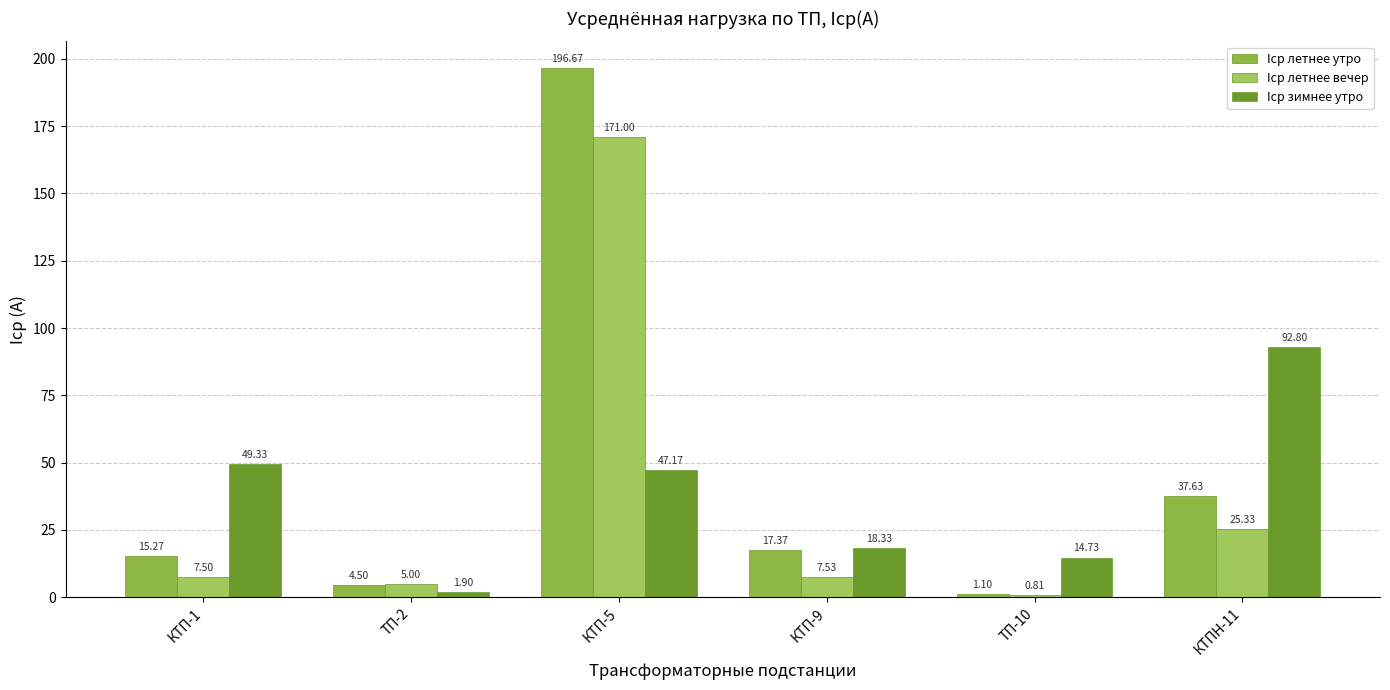

What is the sum of all Iср зимнее утро values?

224.3